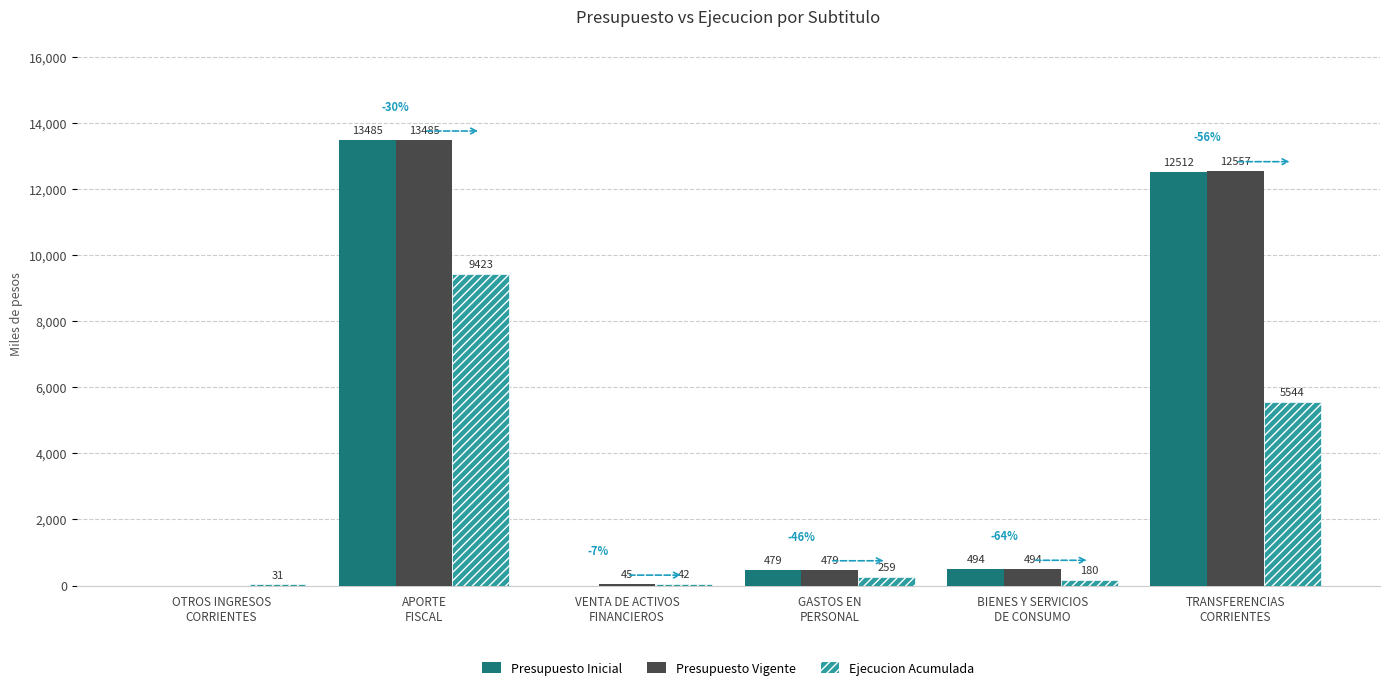

Which series has the largest total across all categories?

Presupuesto Vigente